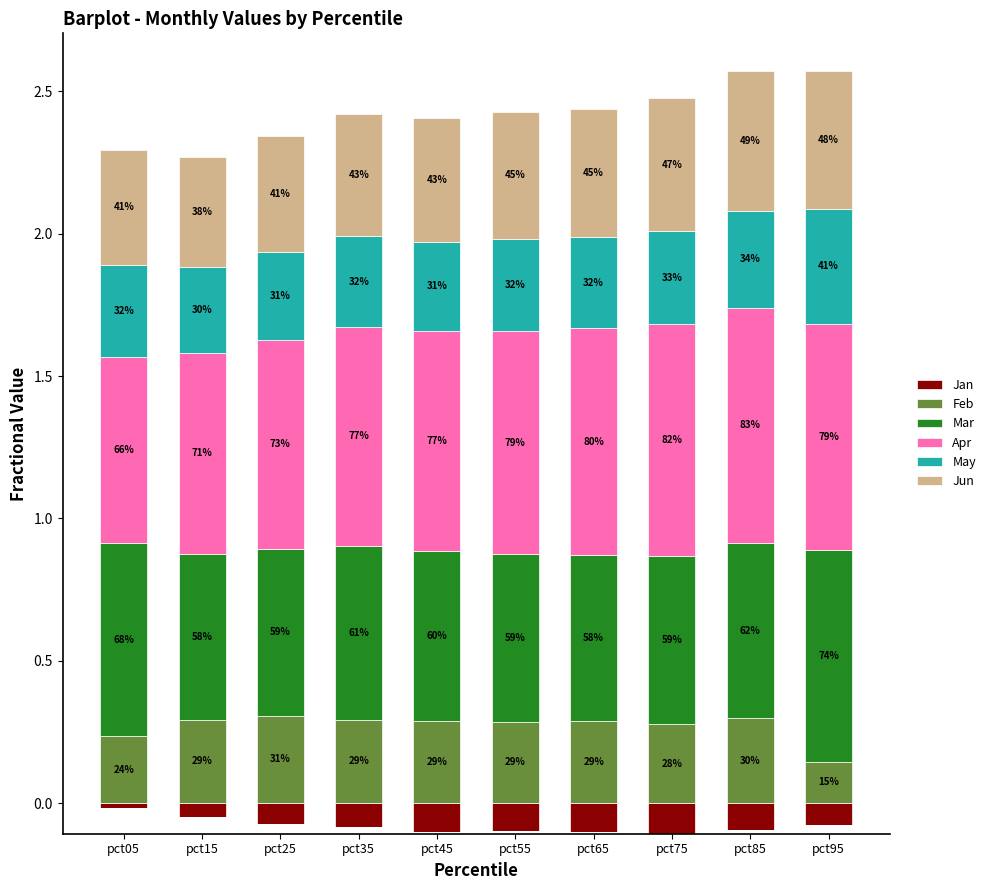

The Apr series shows 0.3 at pct85. True or false?

False